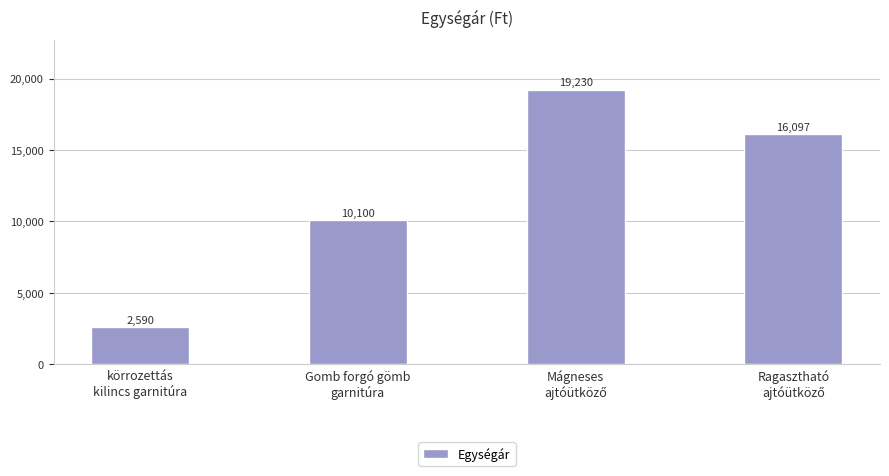

Count the values in the range 10100 to 19230.

3